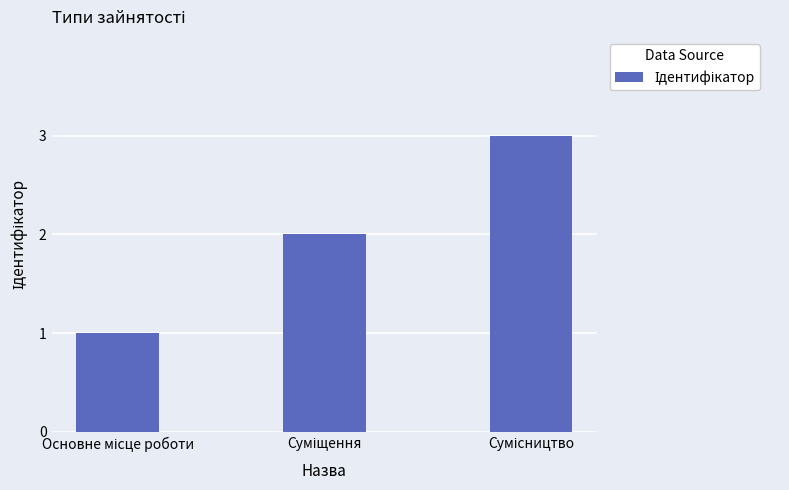

What is the maximum value shown in the chart?

3